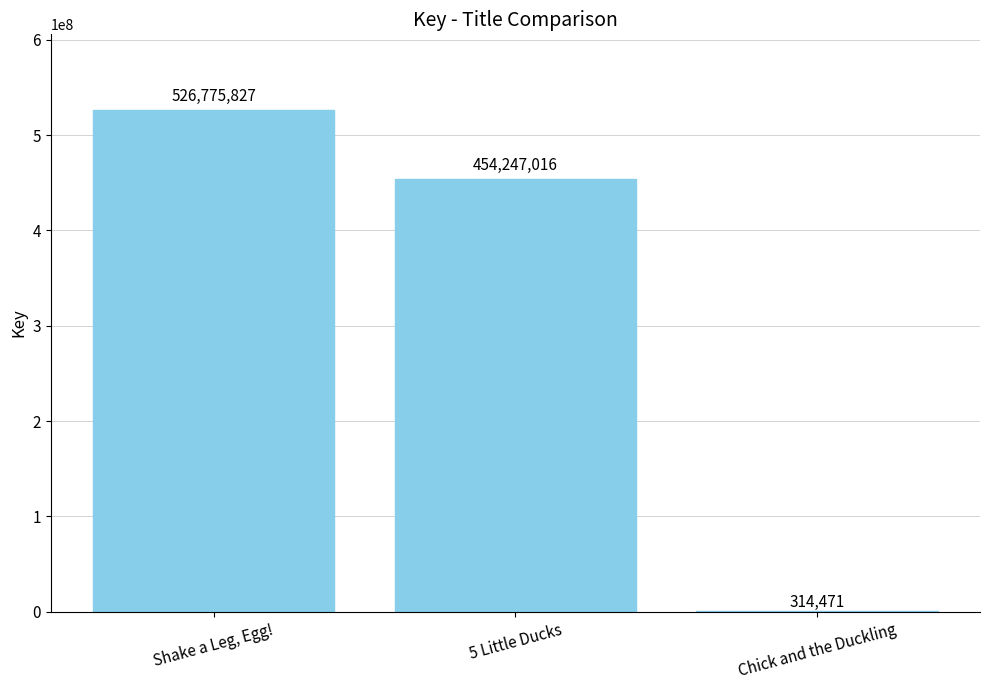

Where does the data first go above 454247016?

Shake a Leg, Egg!